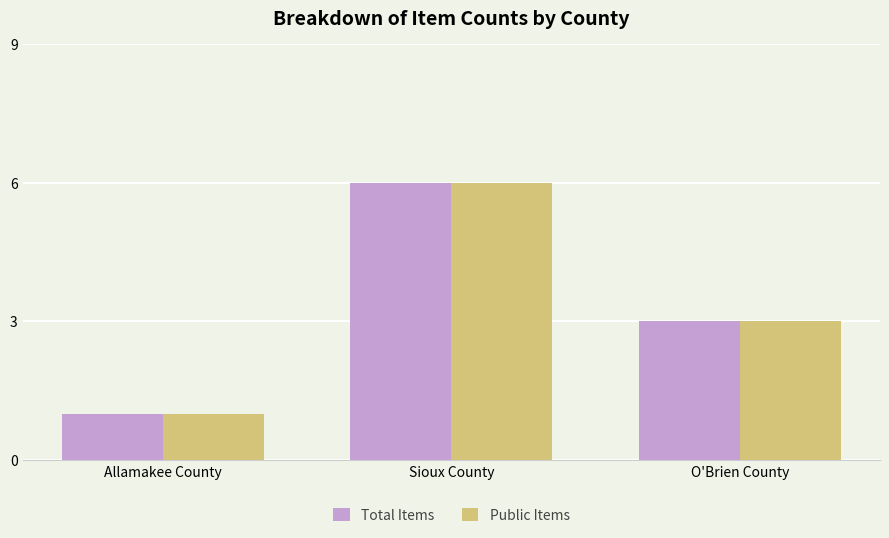

Where does the Total Items series first go above 3?

Sioux County